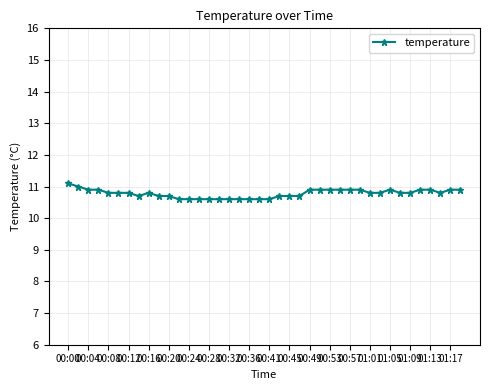

What is the minimum value shown in the chart?

10.6